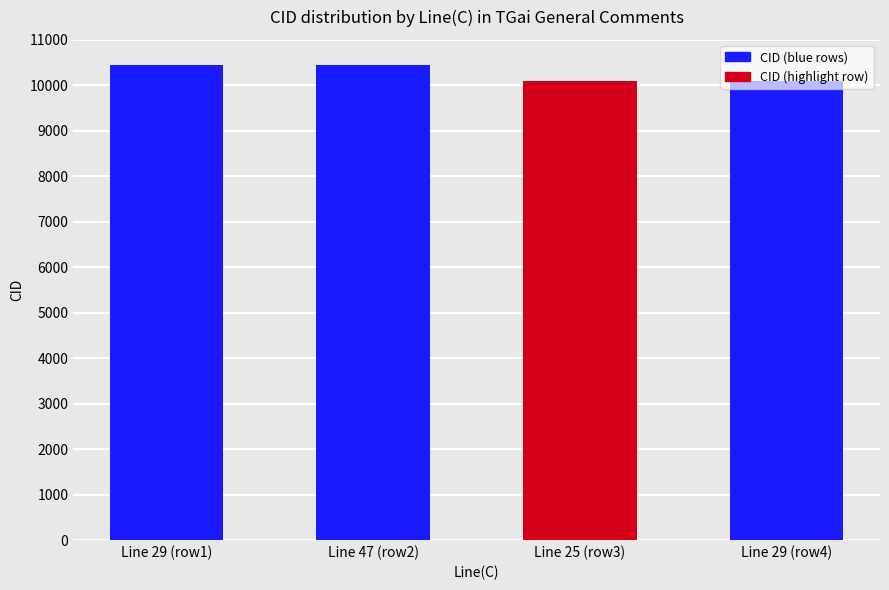

How many values are below 10438?

2